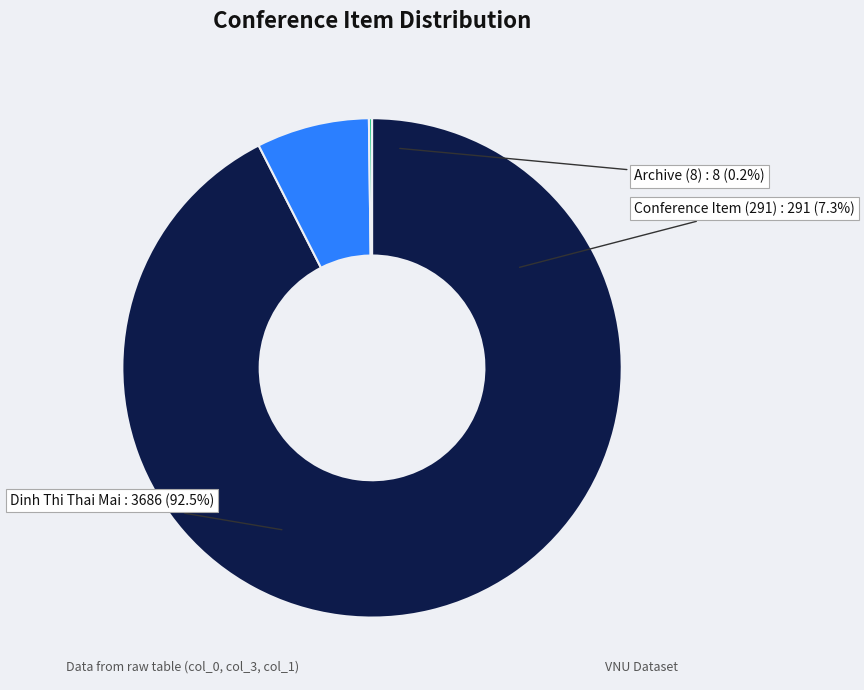

What is the ratio of the value at Dinh Thi Thai Mai to the value at col_3 (291)?

12.7